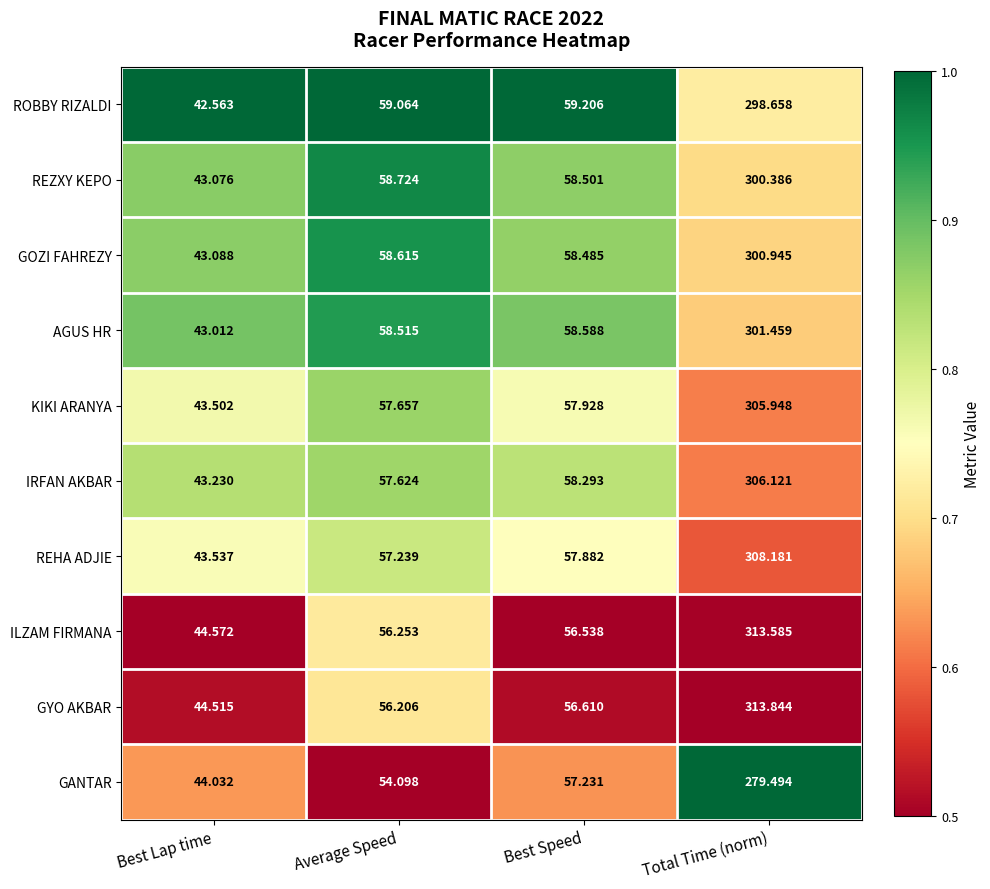

At Best Lap time, list the series in order from largest to smallest.

ILZAM FIRMANA, GYO AKBAR, GANTAR, REHA ADJIE, KIKI ARANYA, IRFAN AKBAR, GOZI FAHREZY, REZXY KEPO, AGUS HR, ROBBY RIZALDI